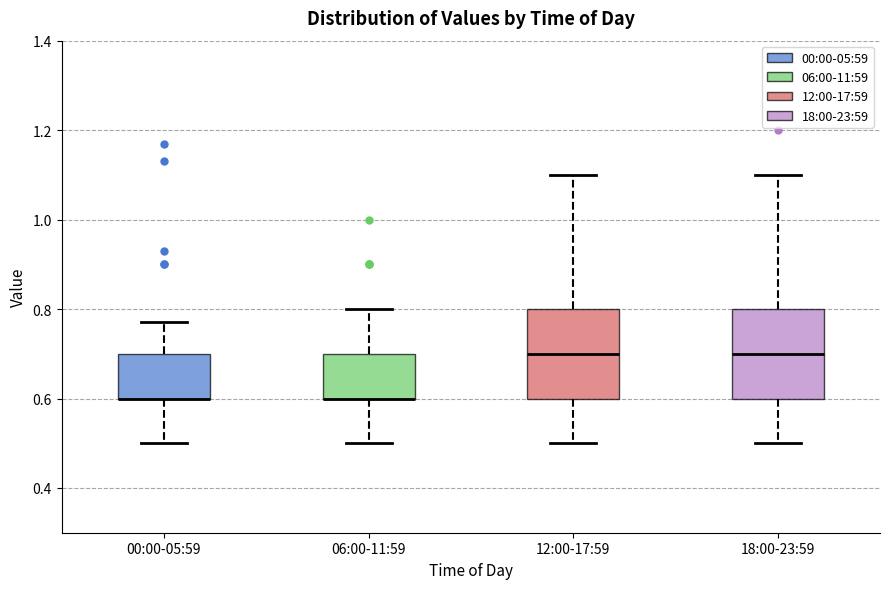

Where does the lower whisker of the box for 06:00-11:59 end on the y-axis? The values are not printed on the chart, so give them approximately, as read against the axis.

0.50